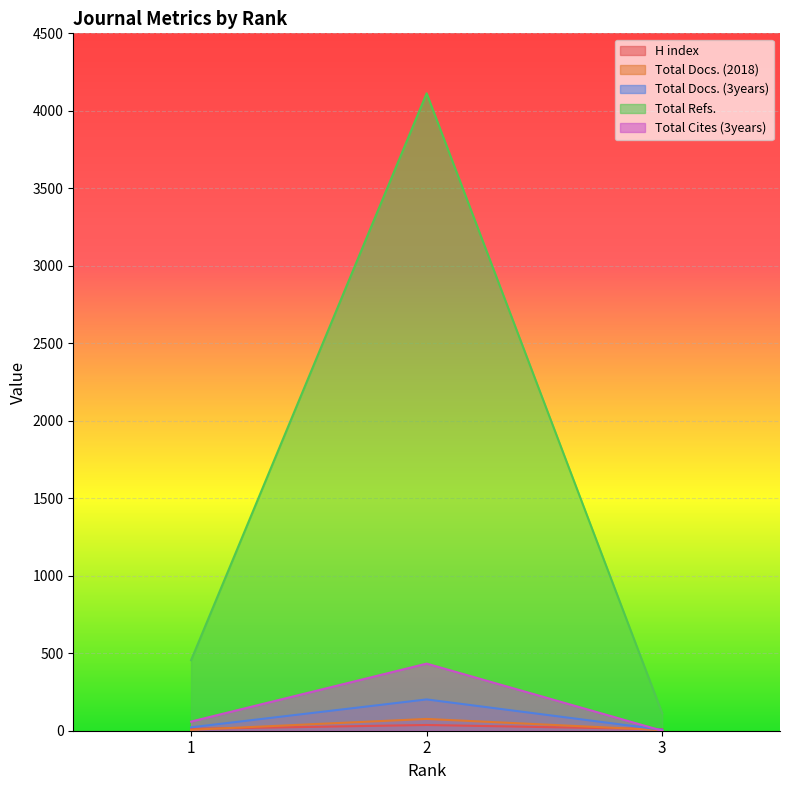

The value of Total Refs. at 1 is 455. True or false?

True